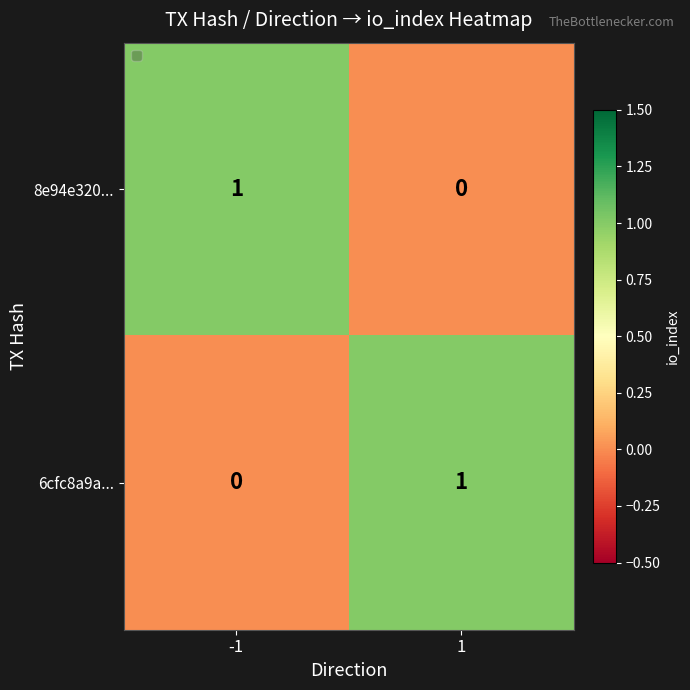

Rank the series at 1 from lowest to highest value.

8e94e320..., 6cfc8a9a...